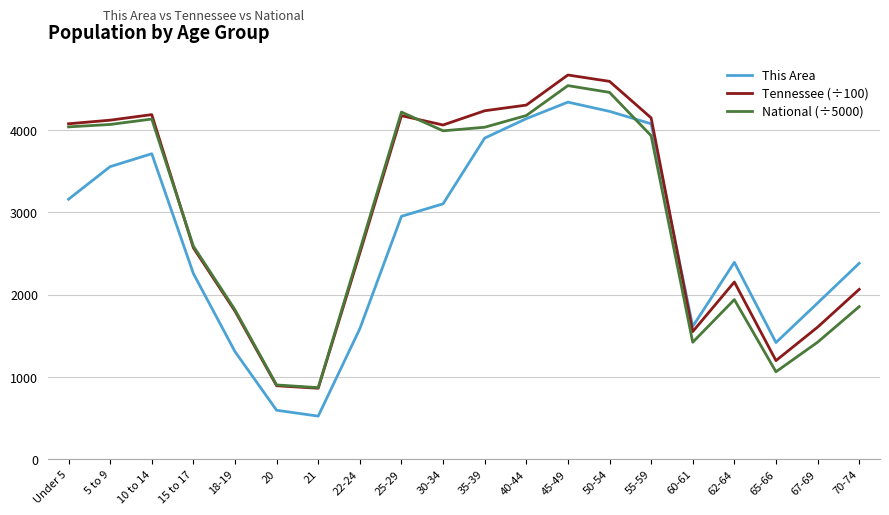

What is the sum of all This Area values?

53166.0